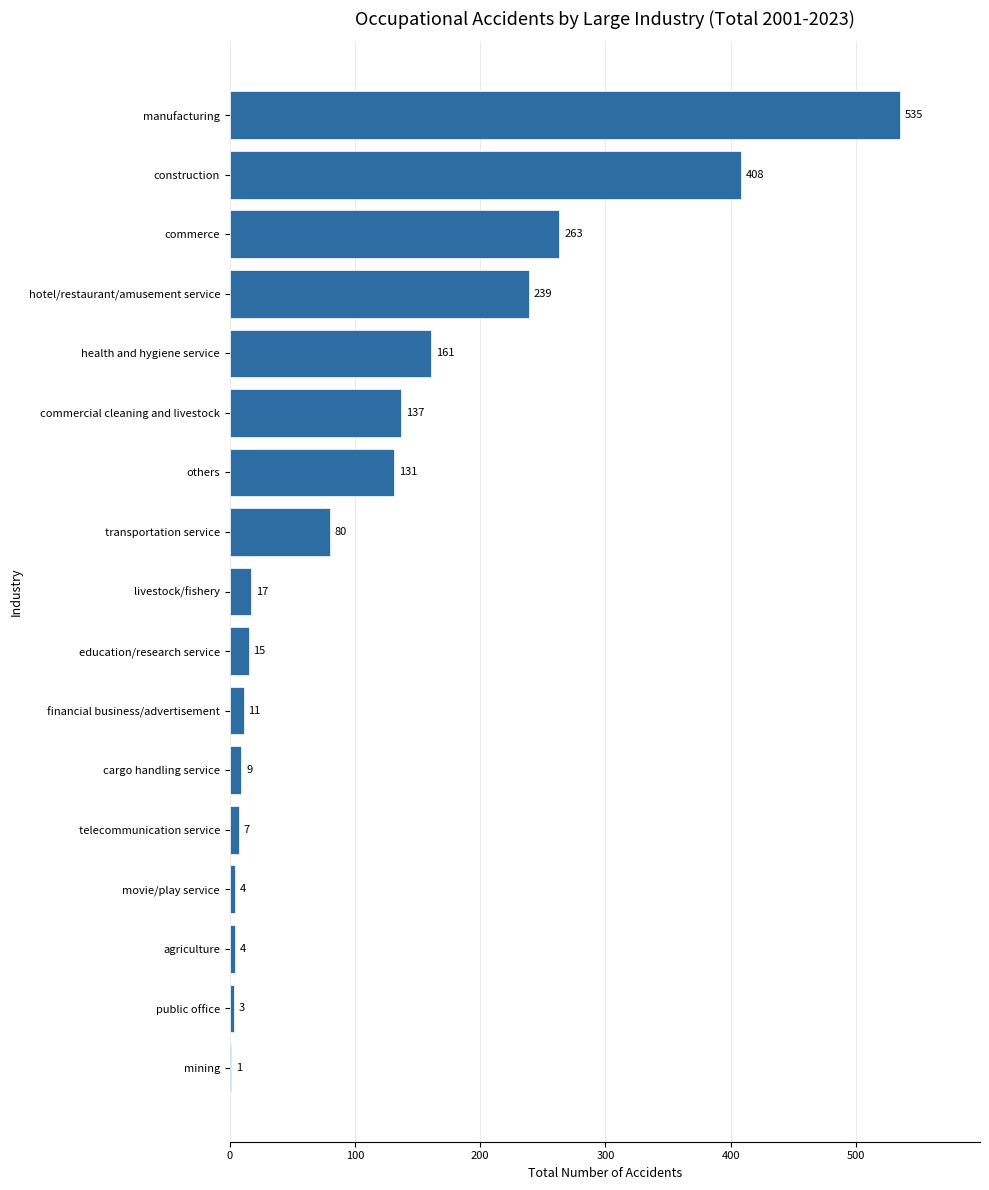

At which category does the chart reach its peak across all series?

manufacturing